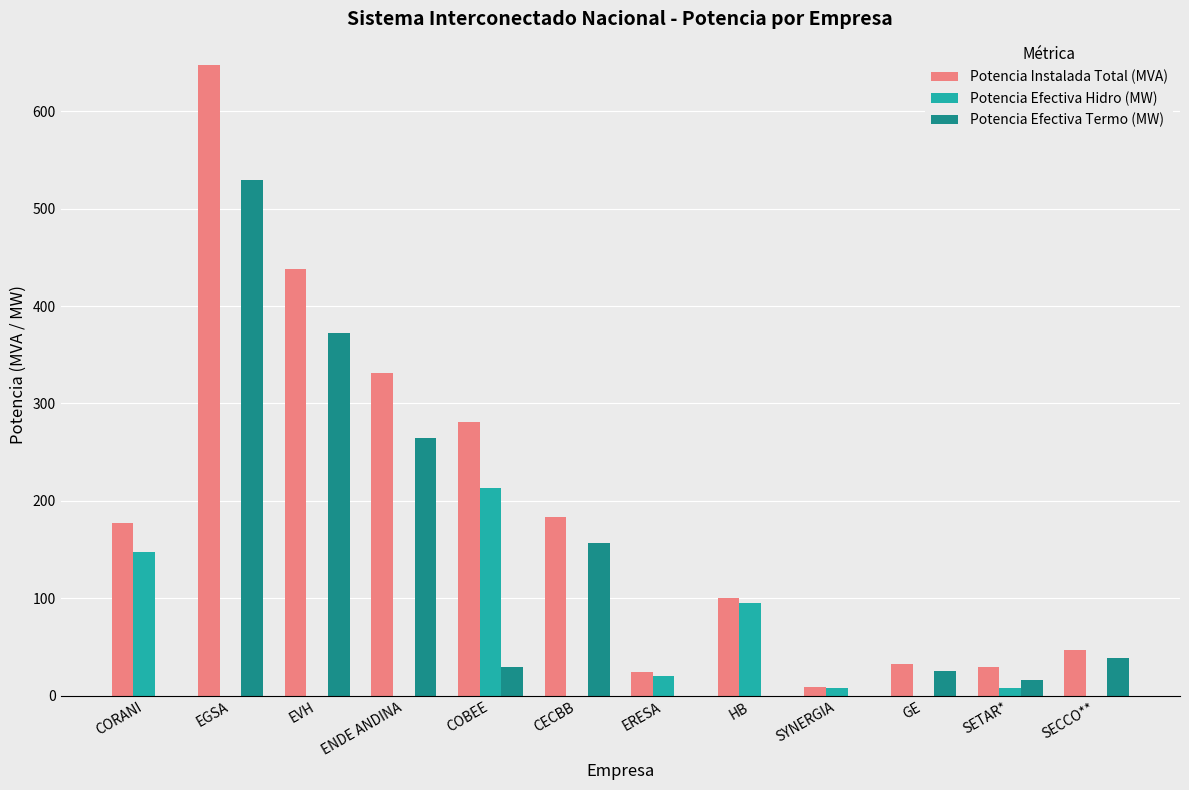

Which series has the largest total across all categories?

Potencia Instalada Total (MVA)